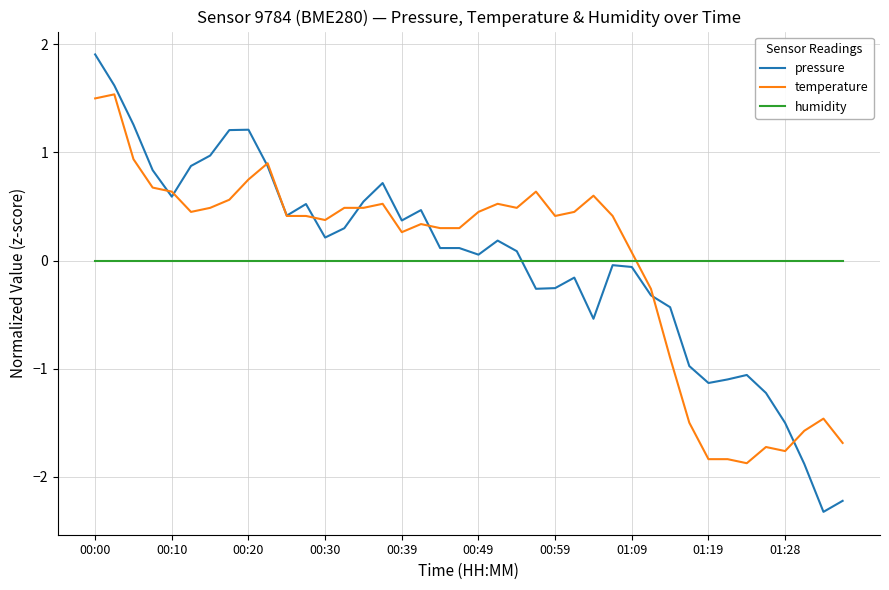

Is this an area chart (filled region under the line)?

No